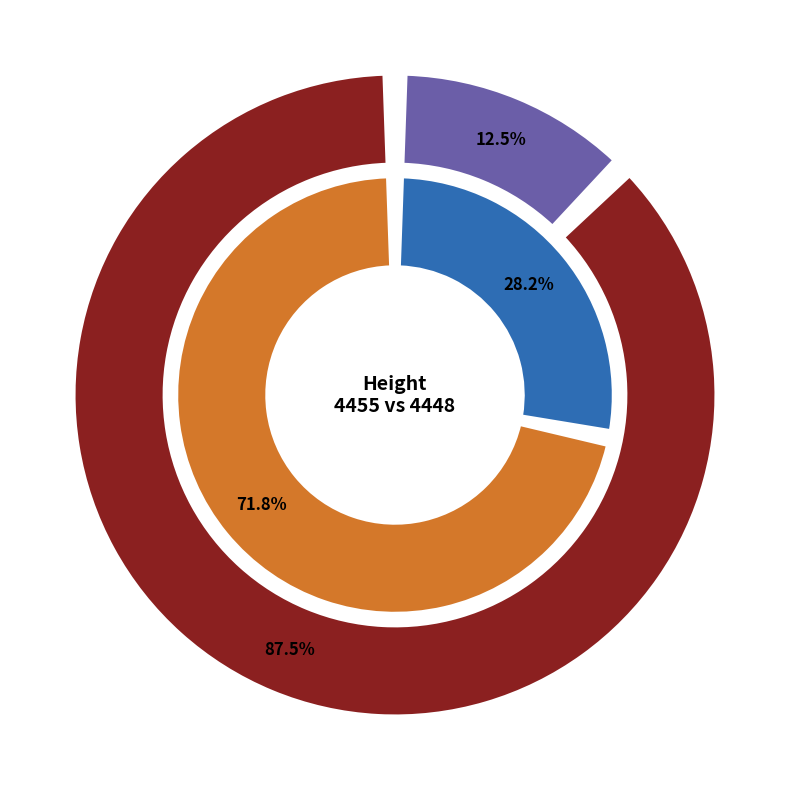

What is the ratio of the value at 4455 to the value at 4448?

0.1